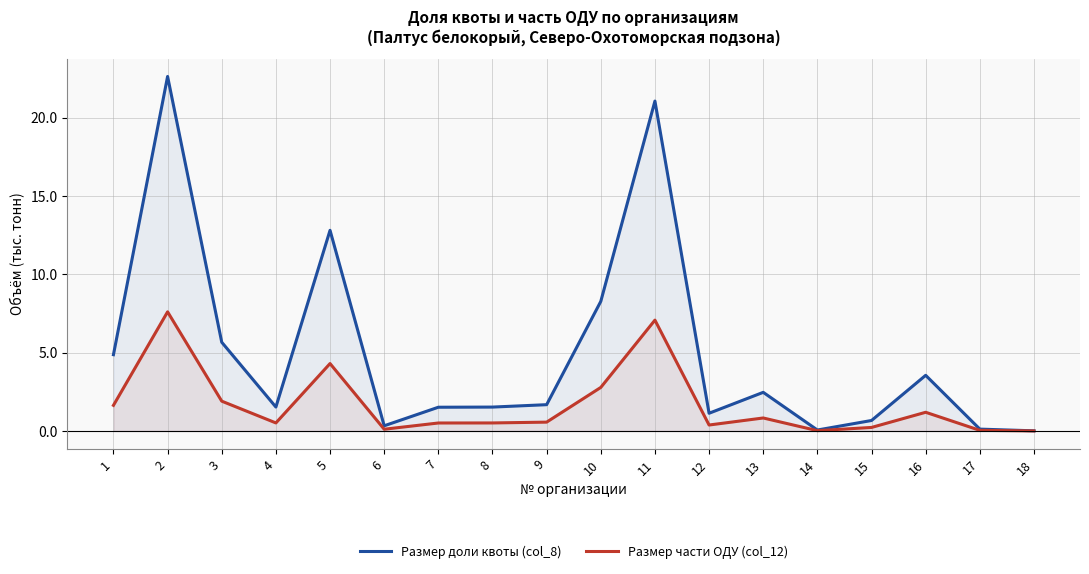

Which series has the widest spread of values?

Размер доли квоты (col_8)